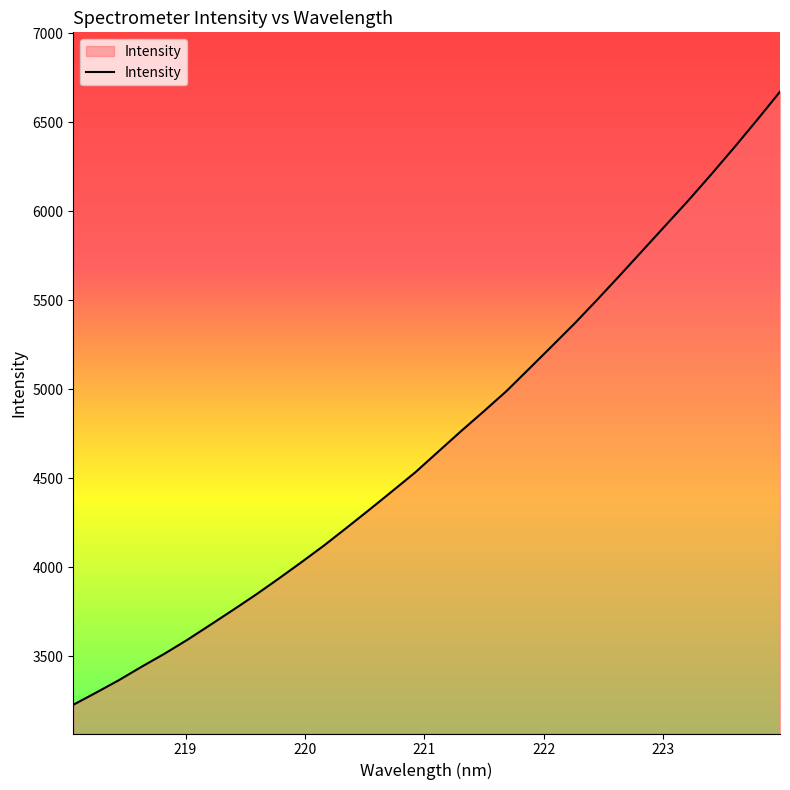

What is the difference between the maximum and minimum values?

3443.6